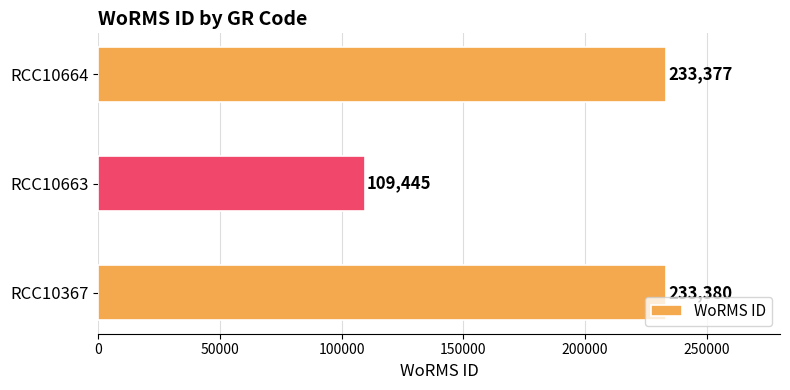

The value at RCC10367 is 112357. True or false?

False